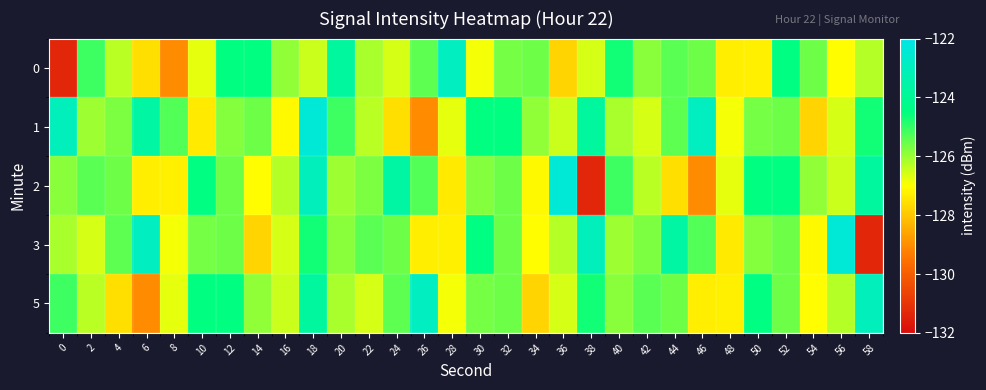

At which category is the sum across all series the highest?

18